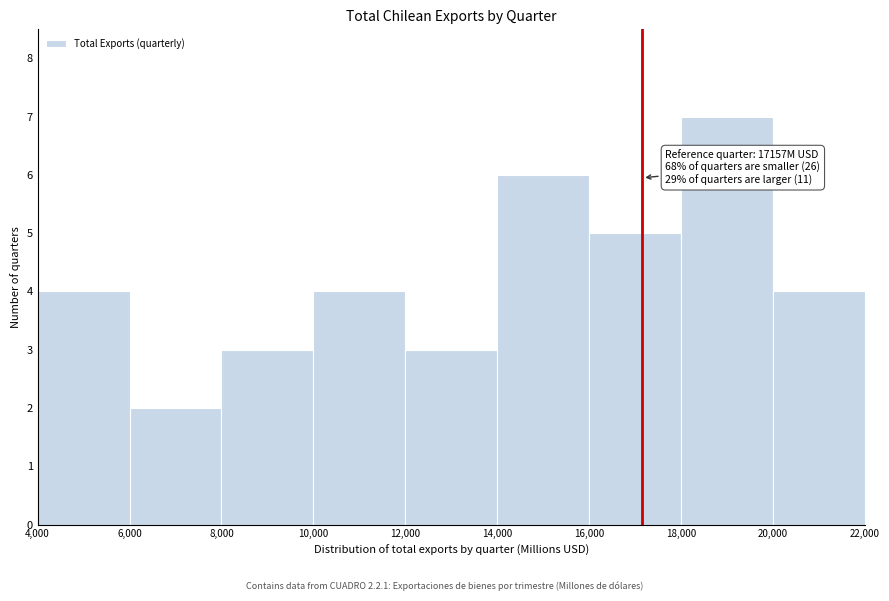

Over which range of the x-axis is the bar tallest?

18,000 to 20,000